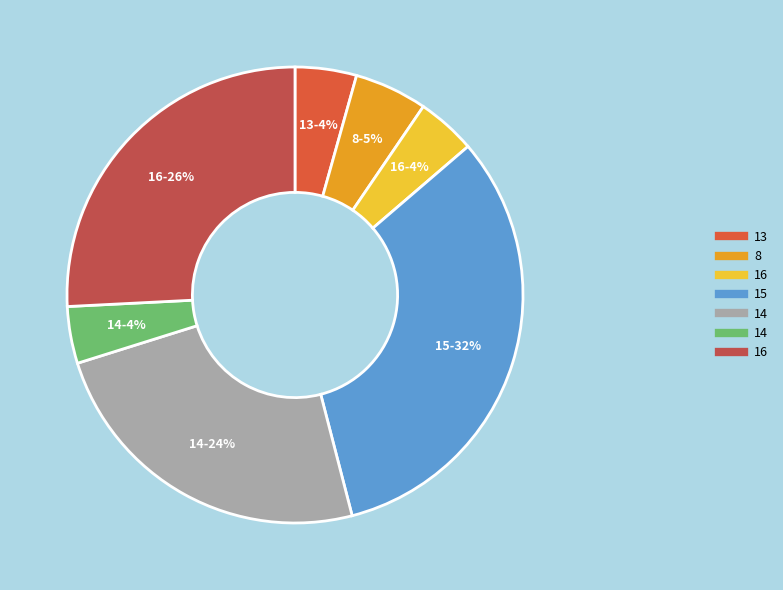

To the nearest percent, what is the average slice percentage?

14%